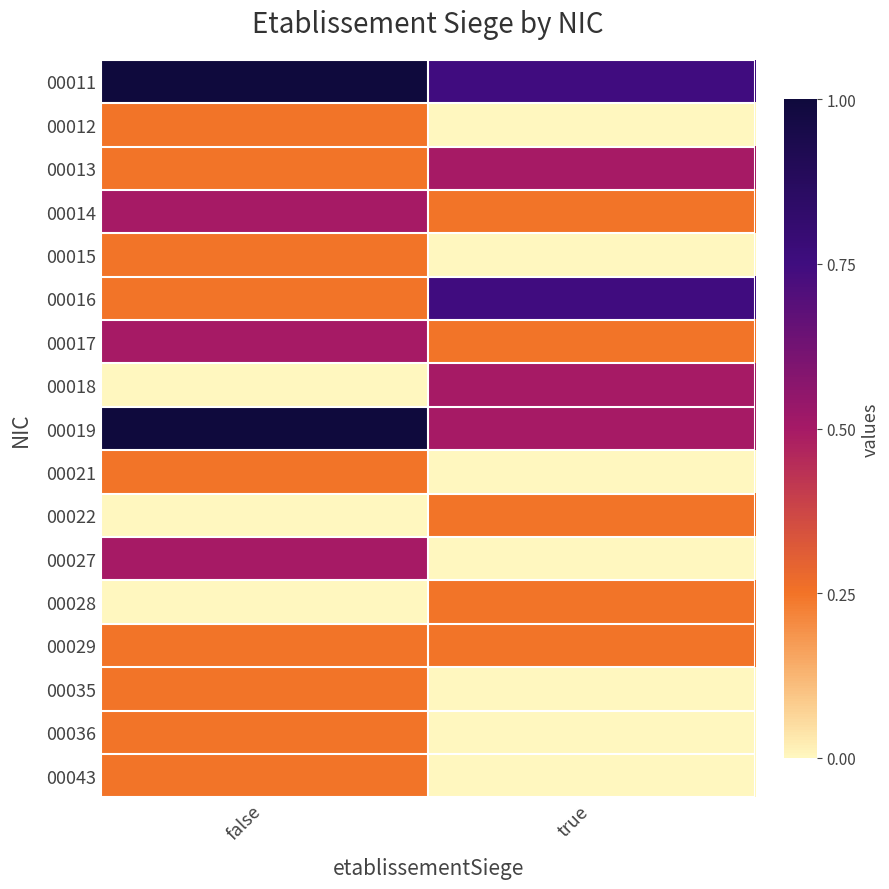

Rank the series by their maximum value, from highest to lowest.

00011, 00019, 00016, 00013, 00014, 00017, 00018, 00027, 00012, 00015, 00021, 00022, 00028, 00029, 00035, 00036, 00043